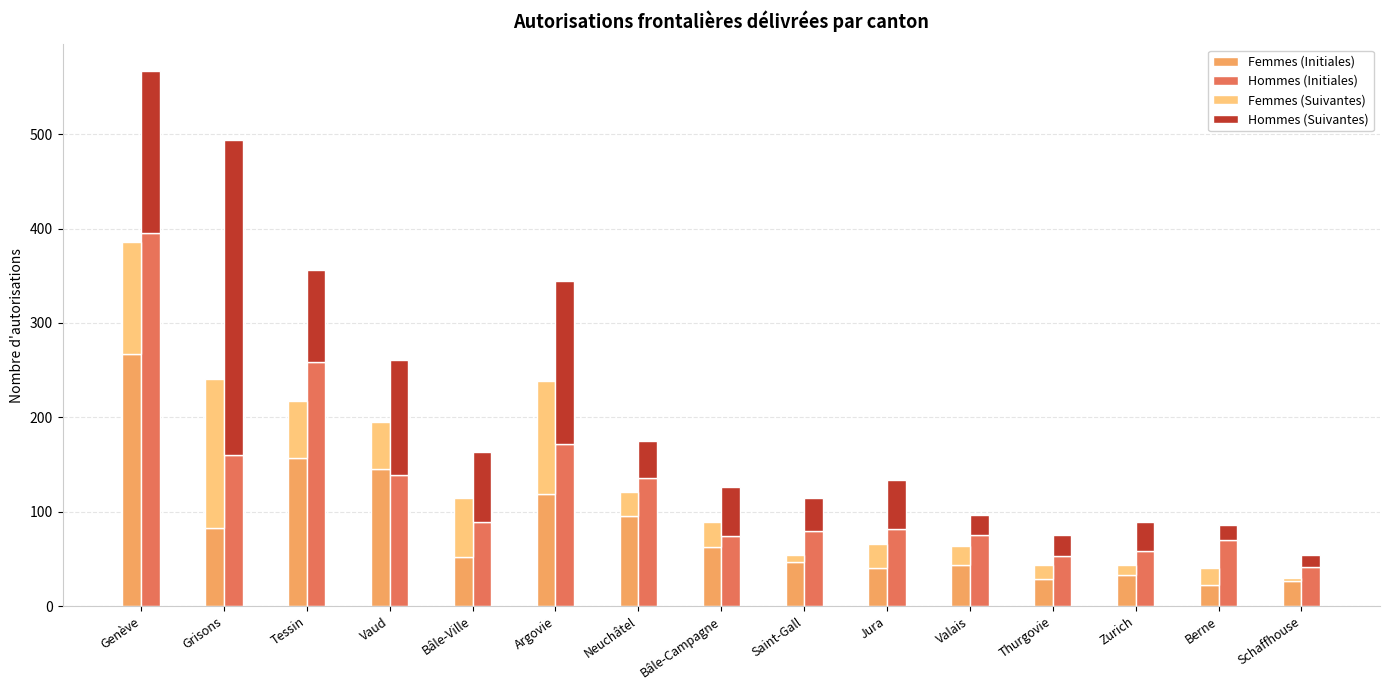

True or false: Femmes (Initiales) has a value of 47 at Saint-Gall.

True